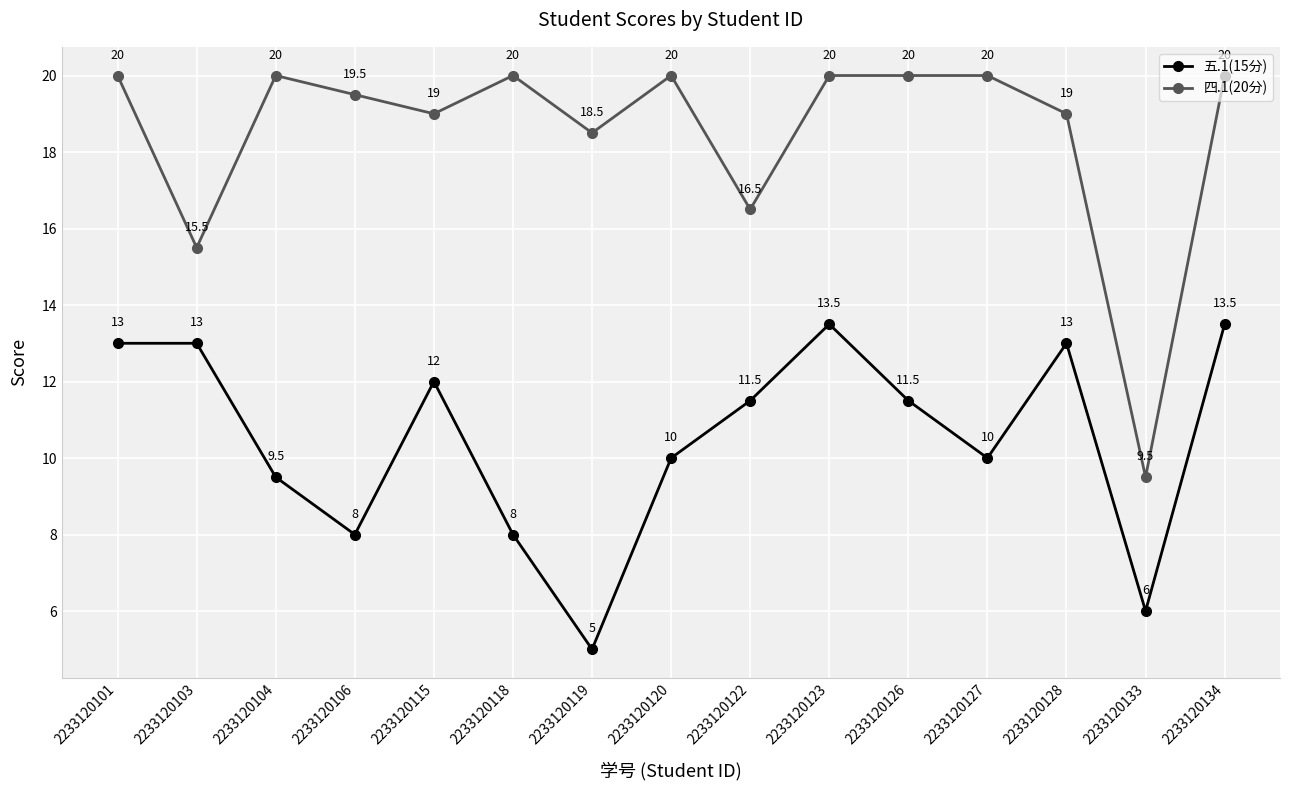

What are all the series names shown in the legend?

五.1(15分), 四.1(20分)